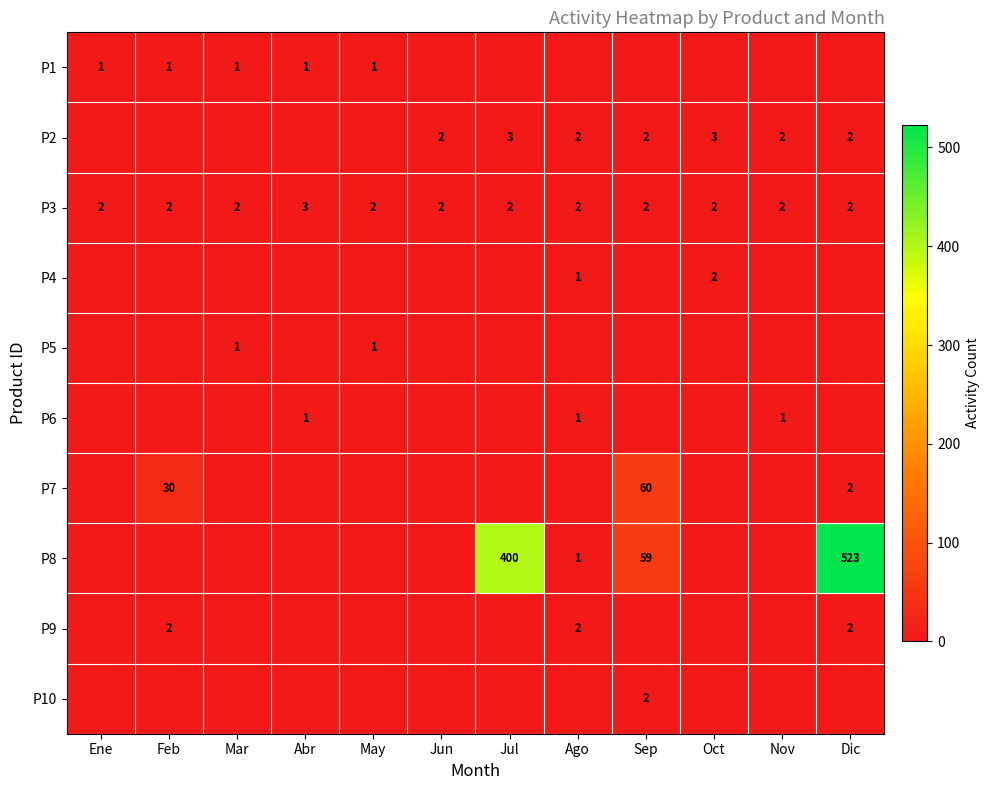

How many data points does each series have?

12